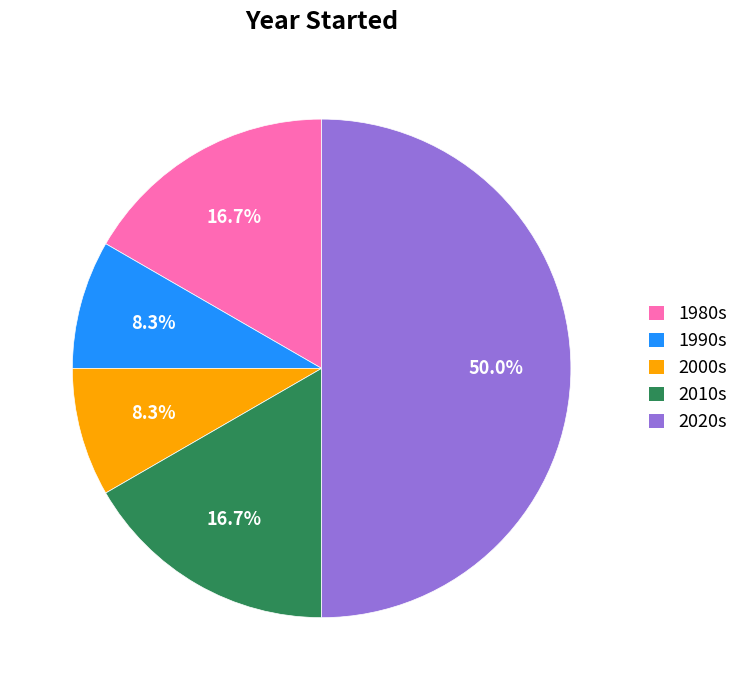

What is the total percentage of 2020s and 1980s?

66.7%